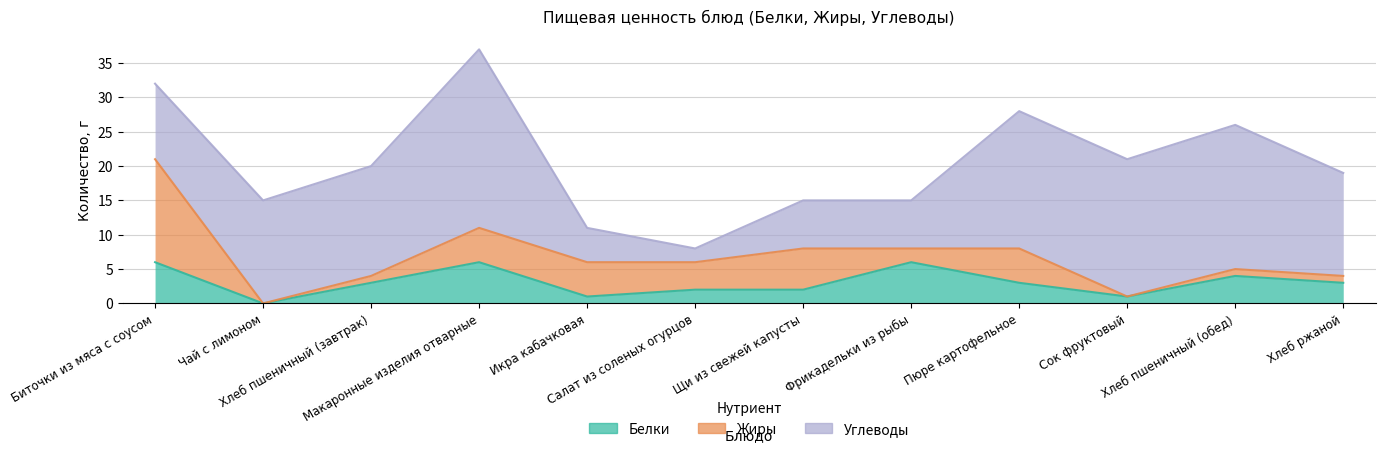

What is the total value across all series at Икра кабачковая?

11